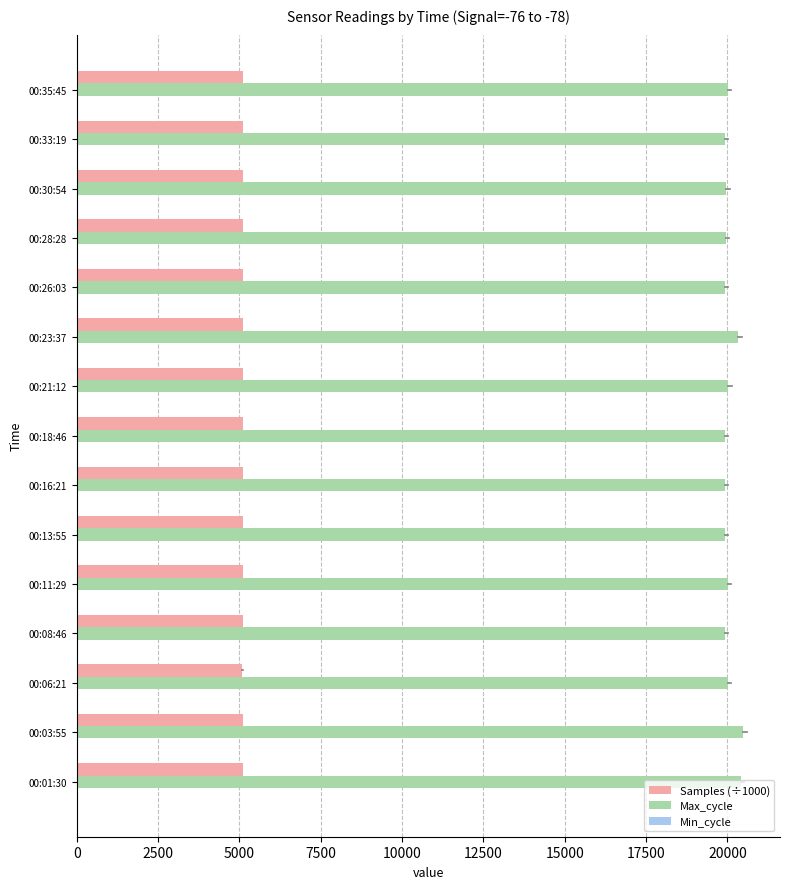

Which series has the largest total across all categories?

Max_cycle